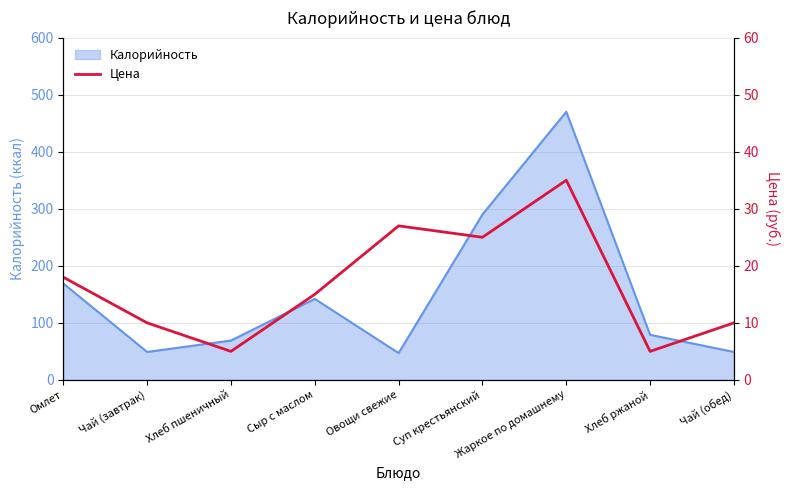

What is the maximum value shown in the chart?

35